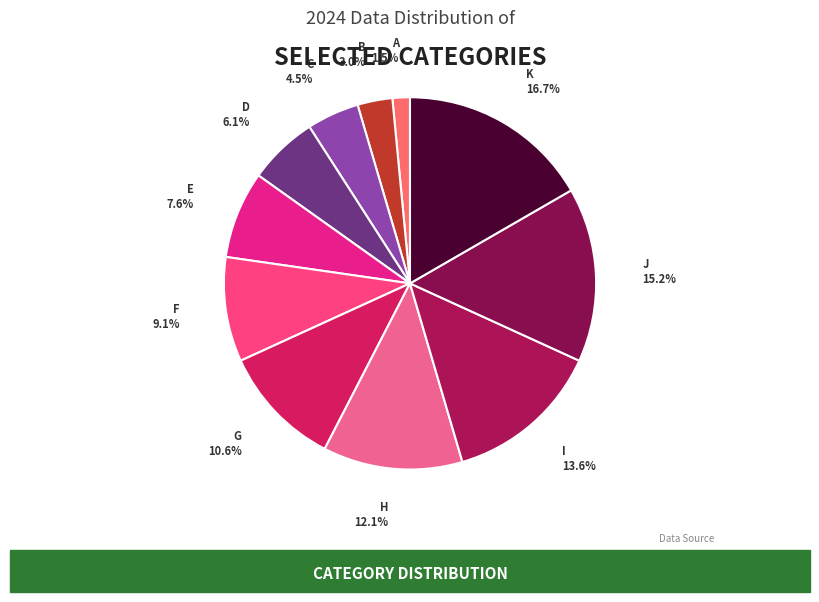

Count the number of slices in the pie.

11